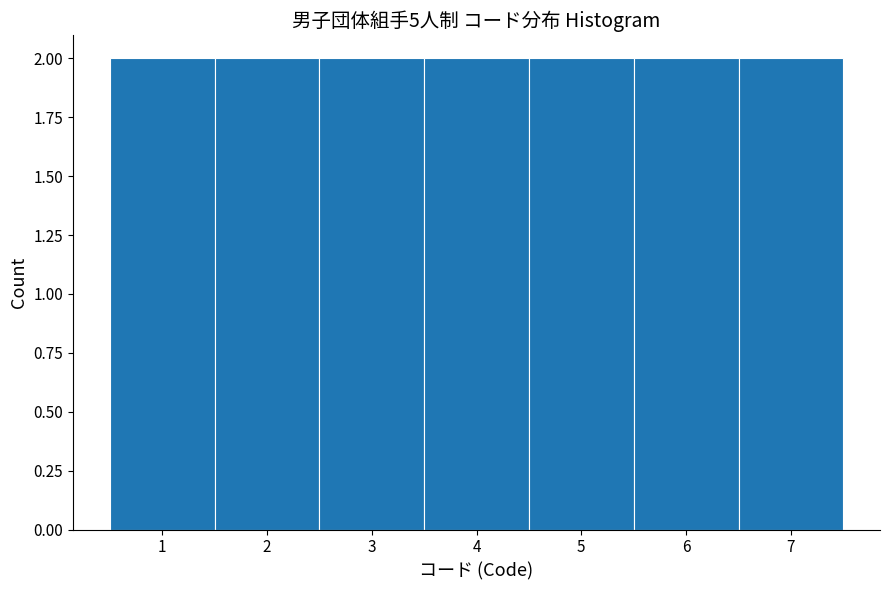

Reading left to right, transcribe this chart: for each bar, give the range it covers on the x-axis and its height. The values are not printed on the chart, so give them approximately, as read against the axis.

0.5 to 1.5: 2
1.5 to 2.5: 2
2.5 to 3.5: 2
3.5 to 4.5: 2
4.5 to 5.5: 2
5.5 to 6.5: 2
6.5 to 7.5: 2